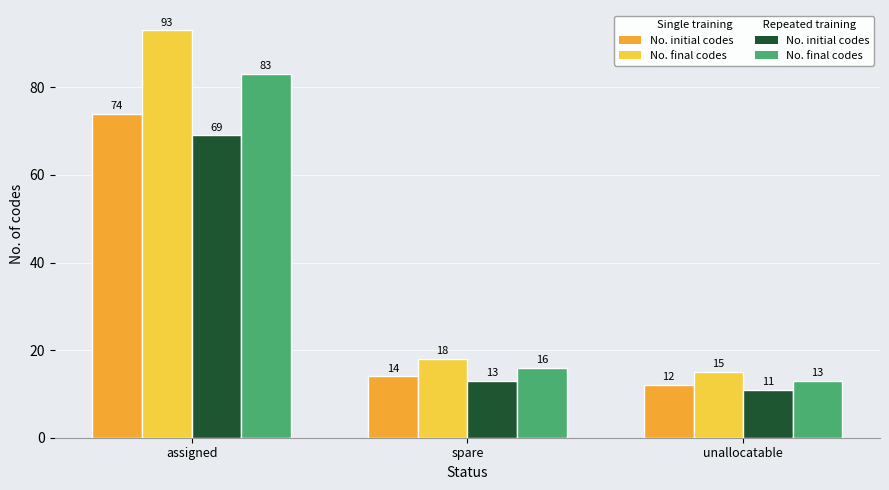

What is the difference between the highest and lowest values at unallocatable?

4